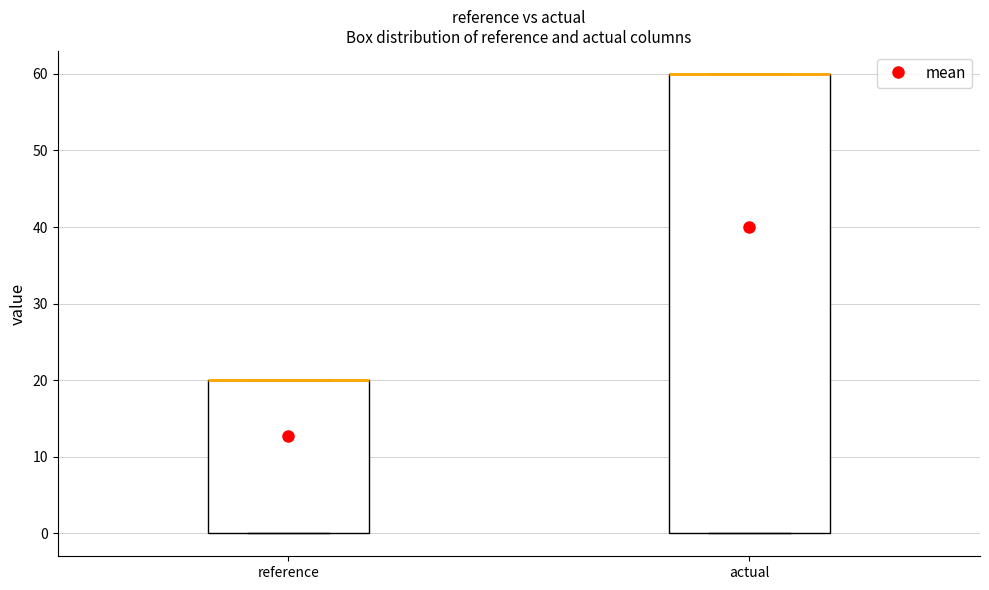

Where is the lower edge of the box for actual on the y-axis? The values are not printed on the chart, so give them approximately, as read against the axis.

0